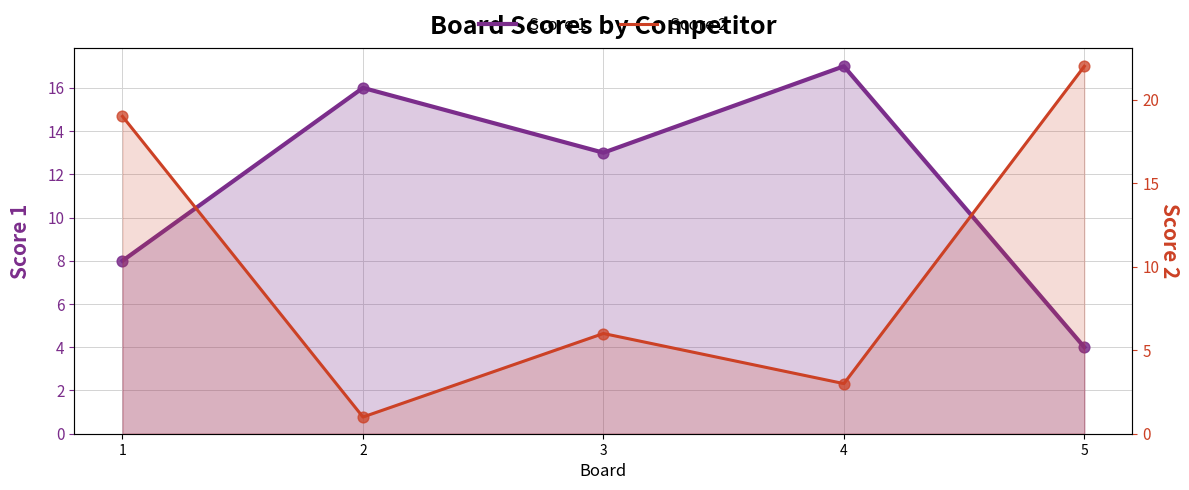

Which series reaches the maximum Y coordinate?

Score 2